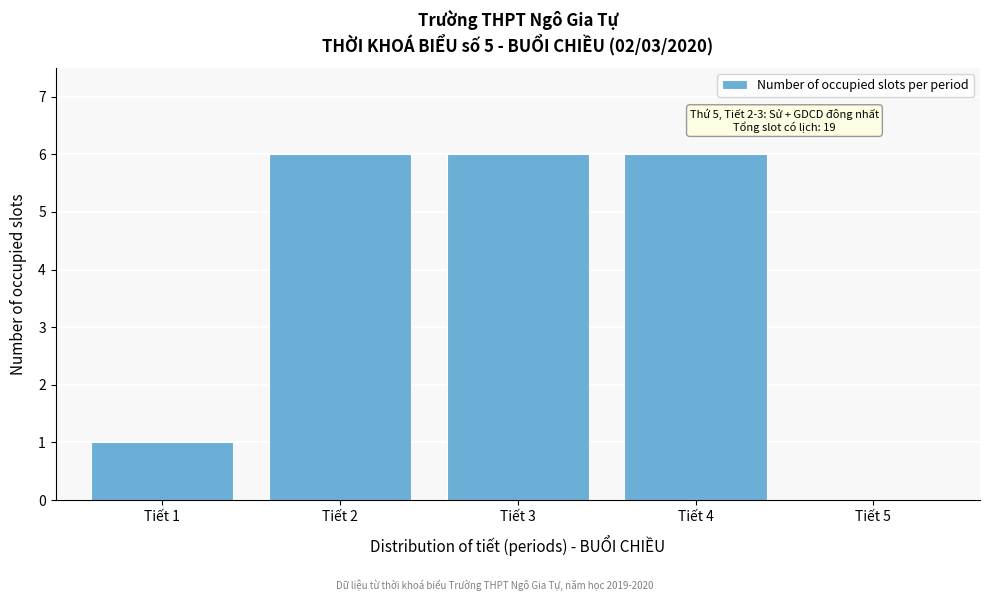

Reading right to left, list all the values displayed in this chart.

Tiết 5=0	Tiết 4=6	Tiết 3=6	Tiết 2=6	Tiết 1=1